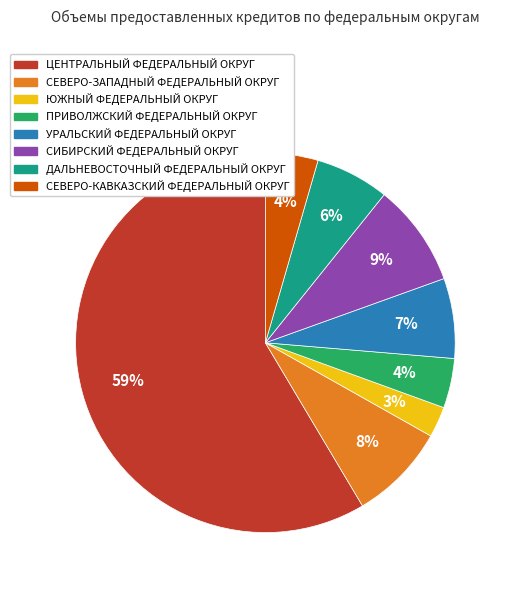

Which slice represents more than half of the pie?

ЦЕНТРАЛЬНЫЙ ФЕДЕРАЛЬНЫЙ ОКРУГ